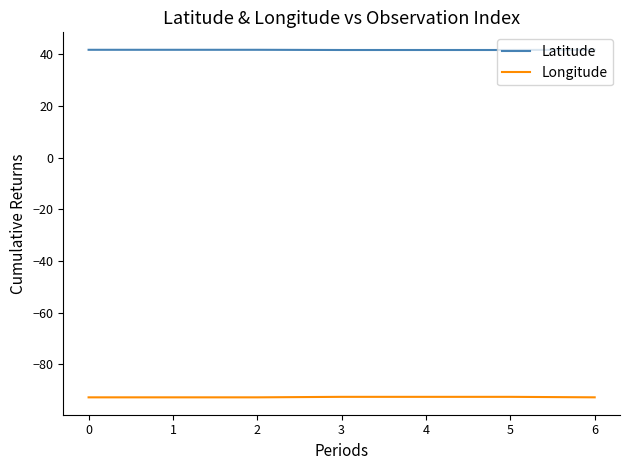

What is the sum of the Latitude values at 5 and 6?

83.4